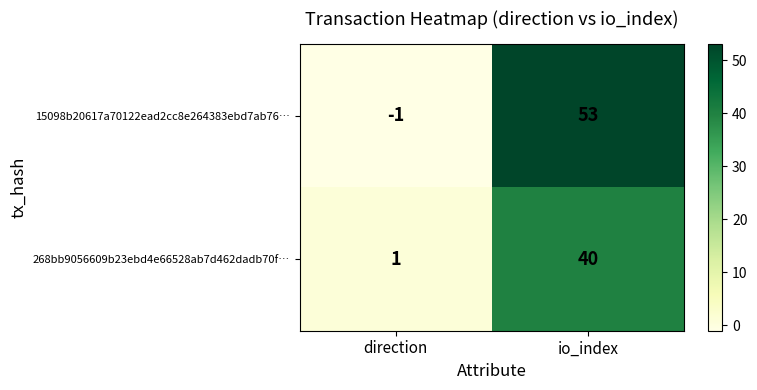

At which category does the chart reach its peak across all series?

io_index